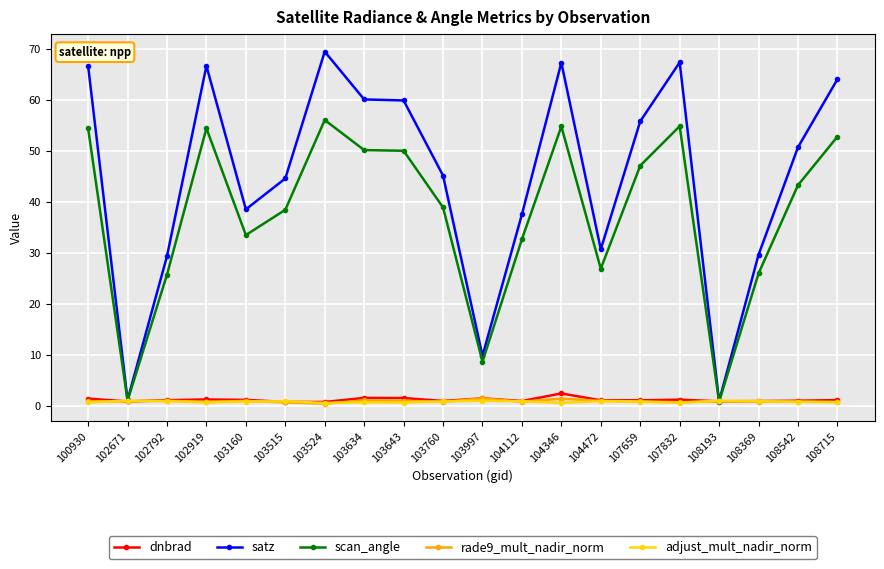

True or false: adjust_mult_nadir_norm has more than 0 points higher than both neighbors.

True